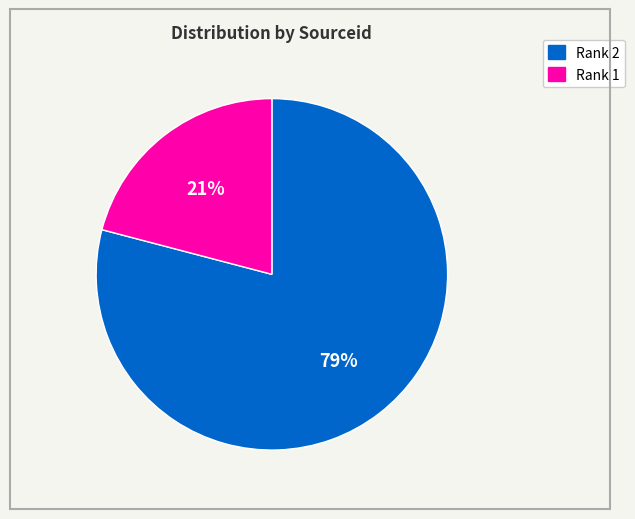

To the nearest percent, what is the difference between the largest and smallest slice percentages?

58%